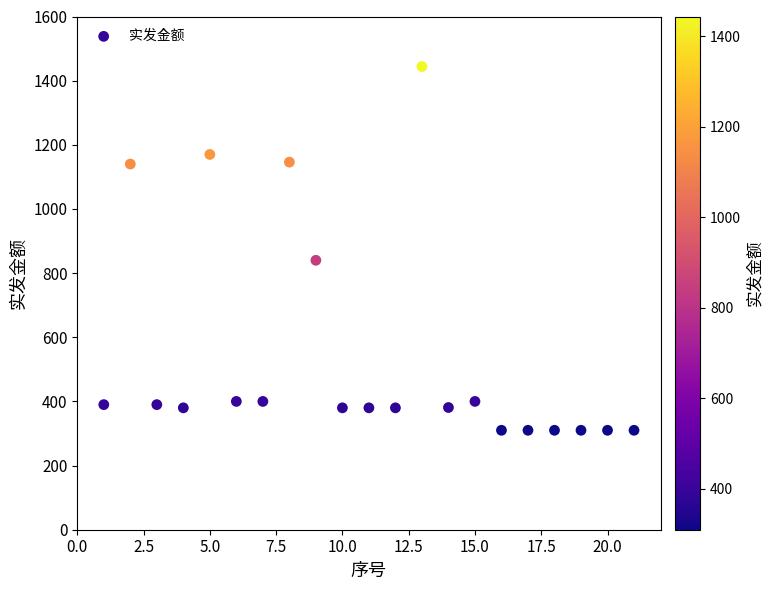

What is the range of Y values (max minus min)?

1134